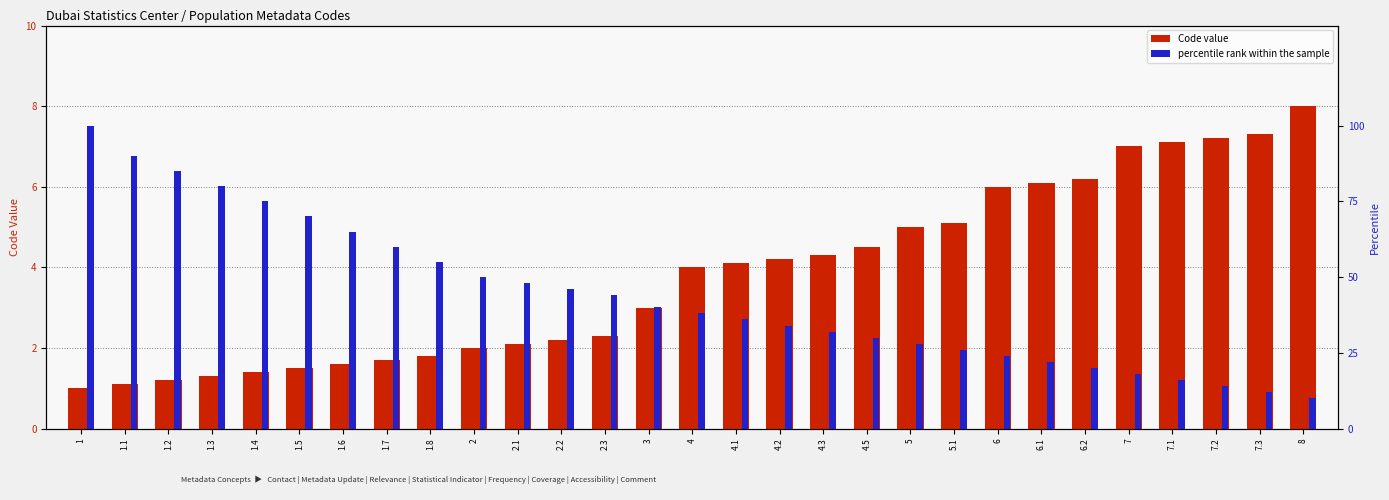

Read the percentile rank within the sample value at 4.1.

36.0